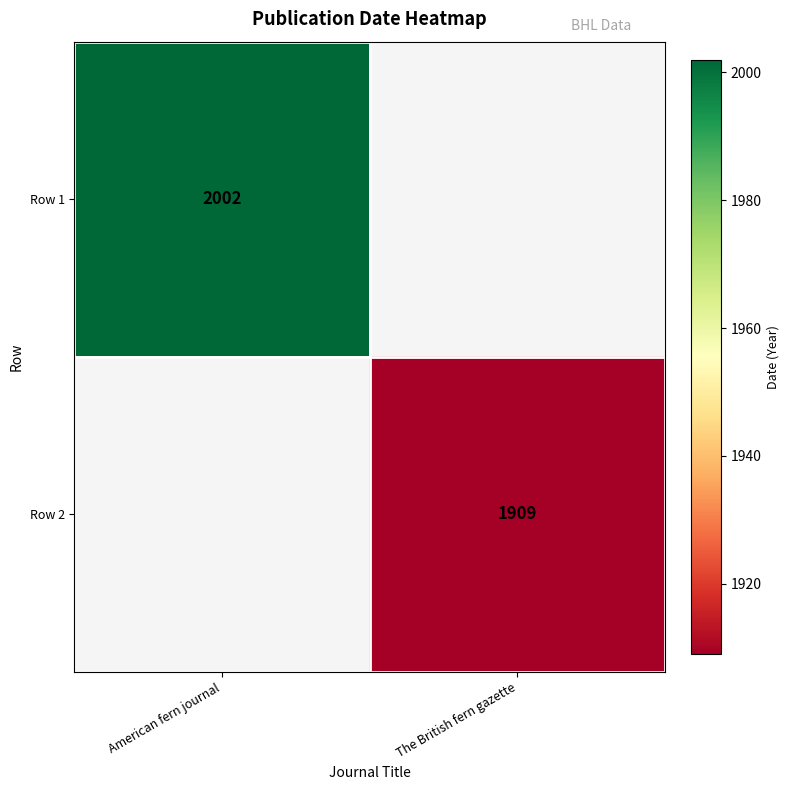

The value of Row 2 at The British fern gazette is 2723.4. True or false?

False